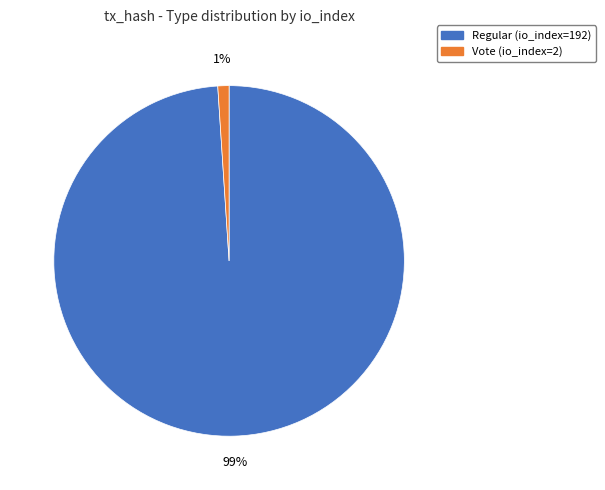

Do Vote (io_index=2) and Regular (io_index=192) together represent more than half of the pie?

Yes